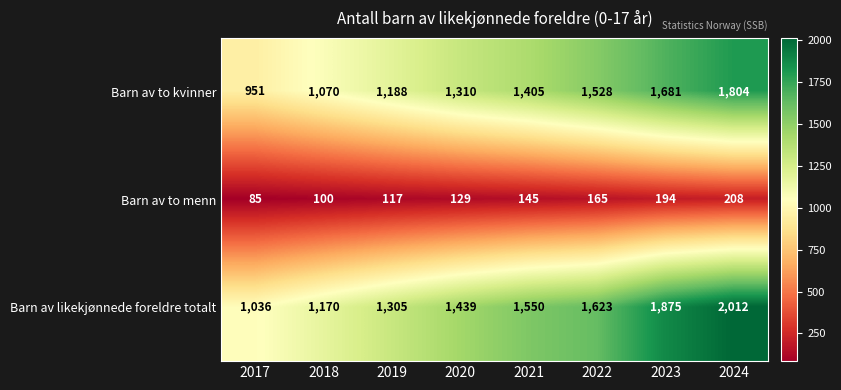

True or false: Barn av likekjønnede foreldre totalt has a value of 377 at 2020.

False